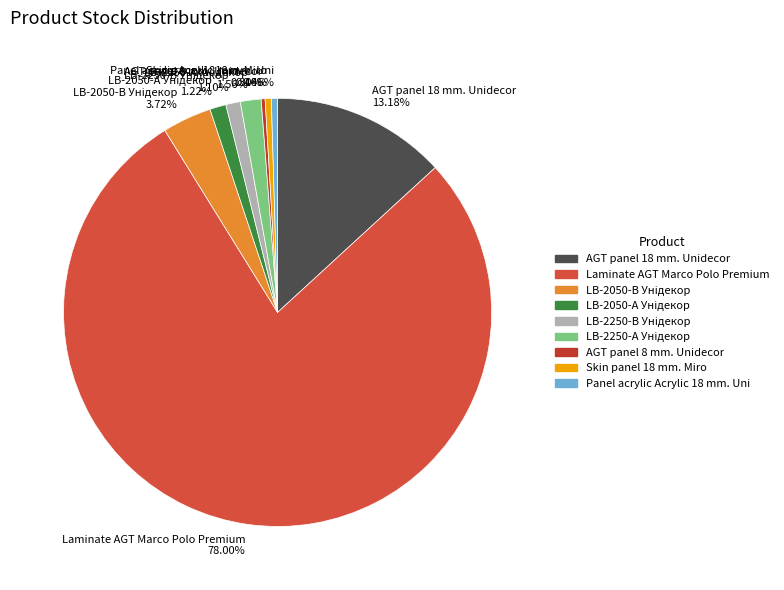

How many slices are in this pie chart?

9